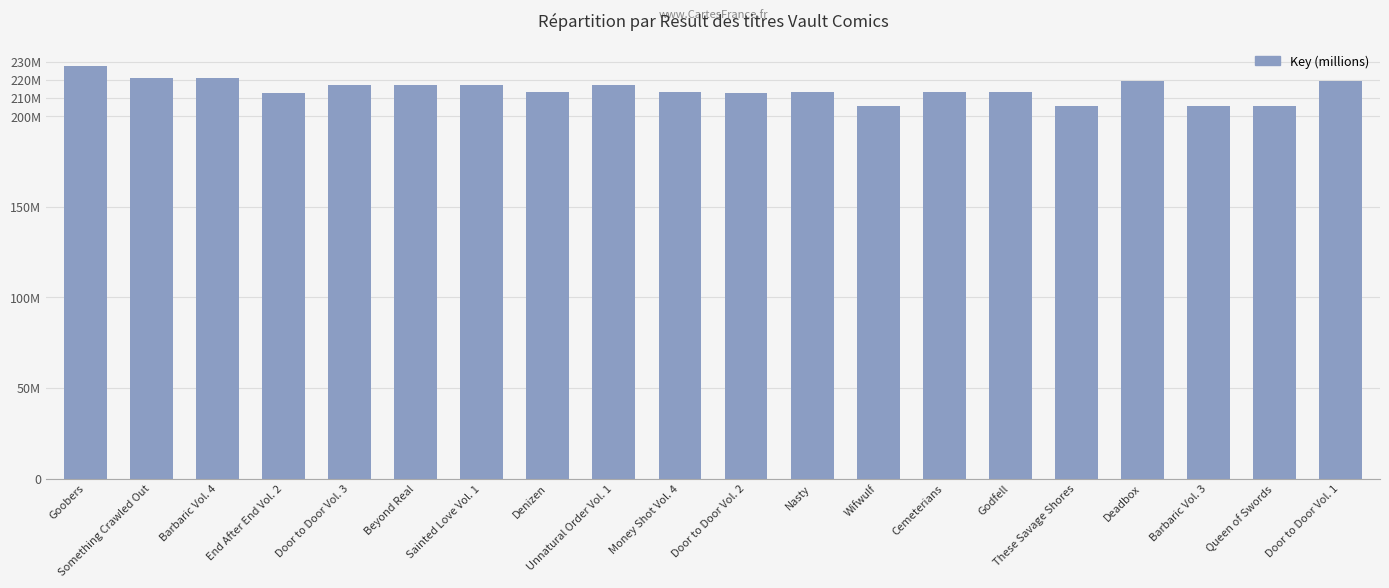

Is it true that the value at Barbaric Vol. 4 is 221.0?

True